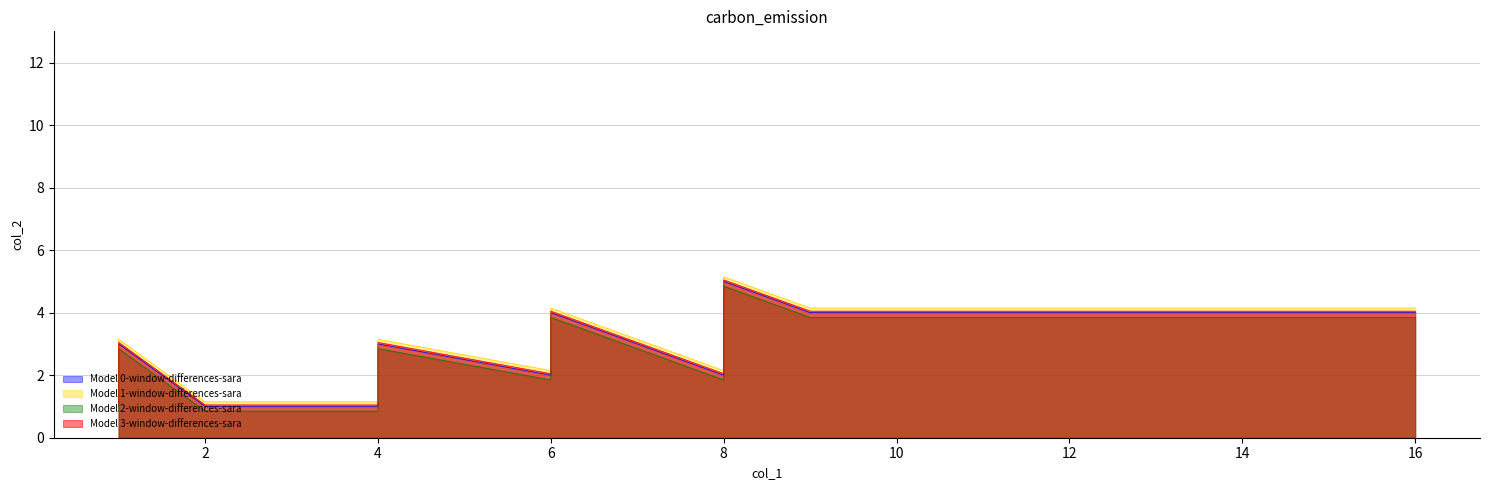

How many values are between 2 and 4?

13